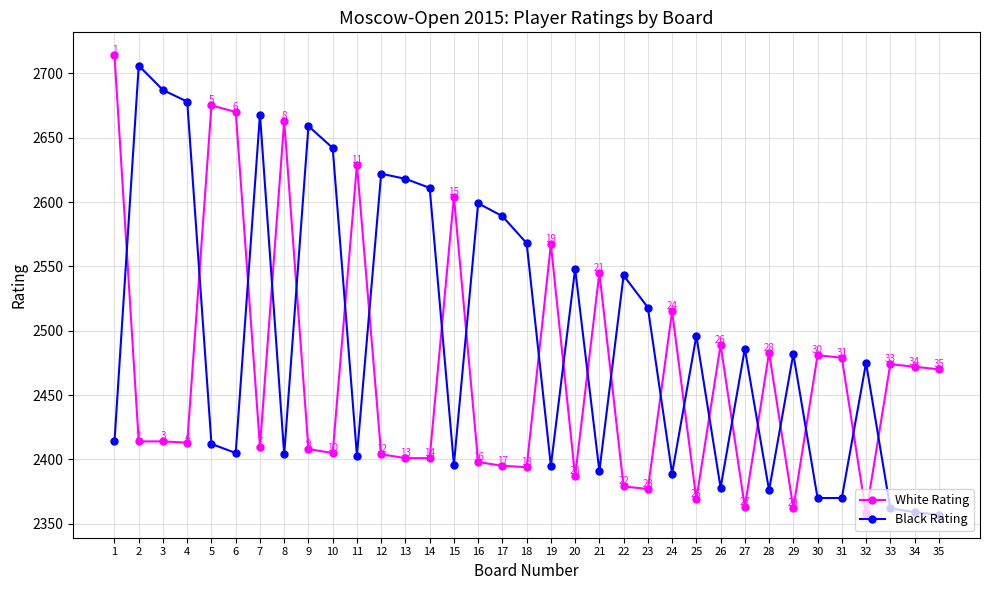

What is the approximate value of White Rating at 34?

2472